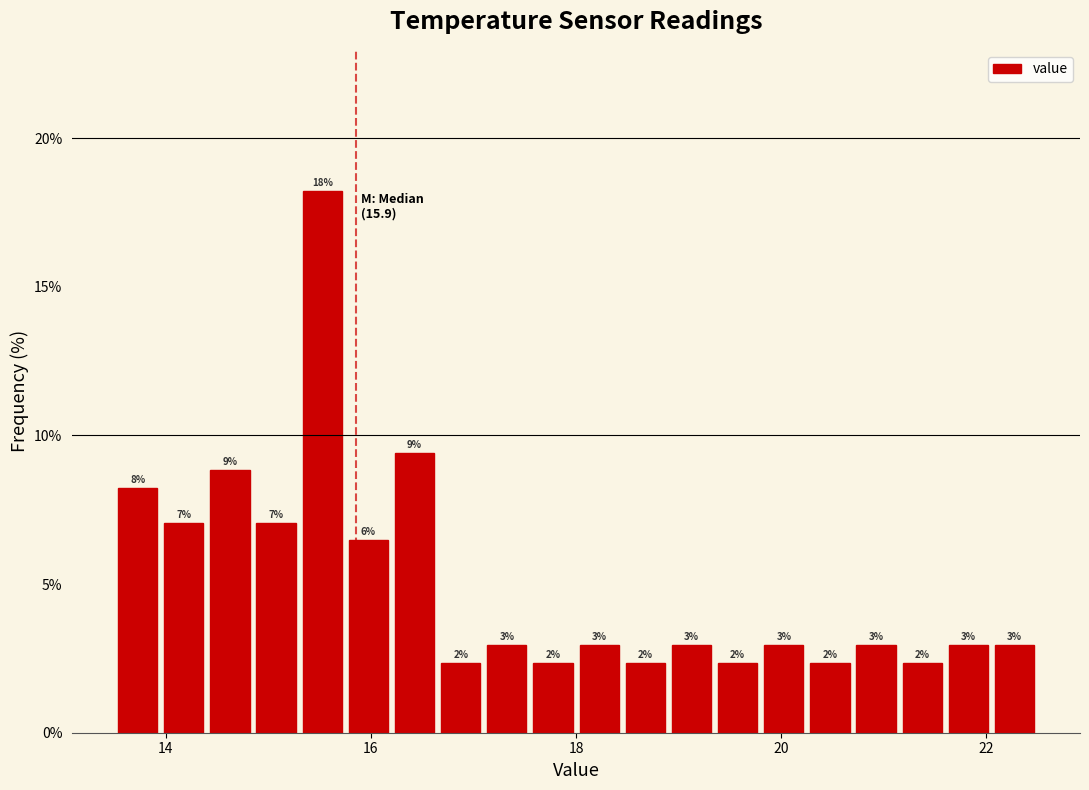

Around what value on the x-axis is the tallest bar? Give the approximate position of its centre, as read against the axis.

15.6